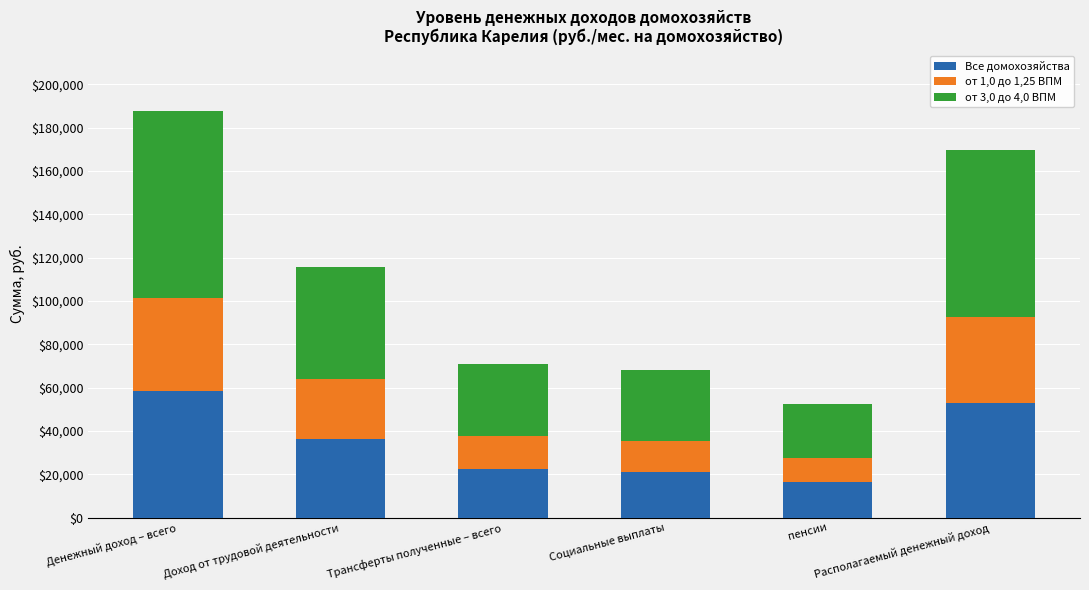

What is the highest value of the Все домохозяйства series?

58546.3